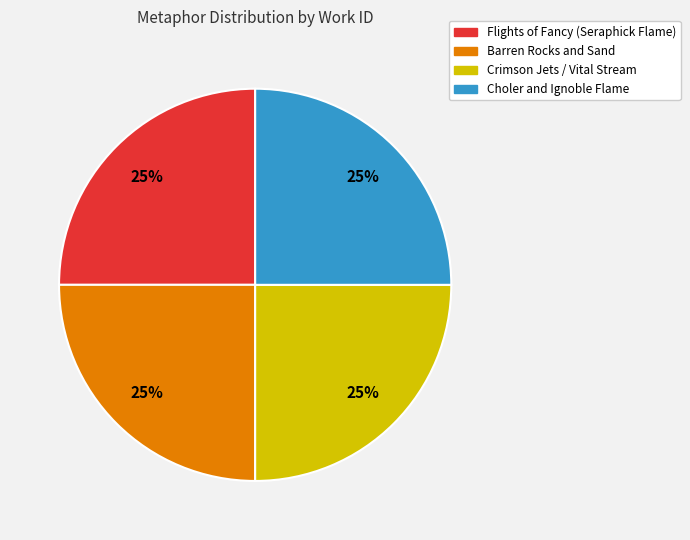

What is the ratio of the value at Crimson Jets / Vital Stream to the value at Barren Rocks and Sand?

1.0